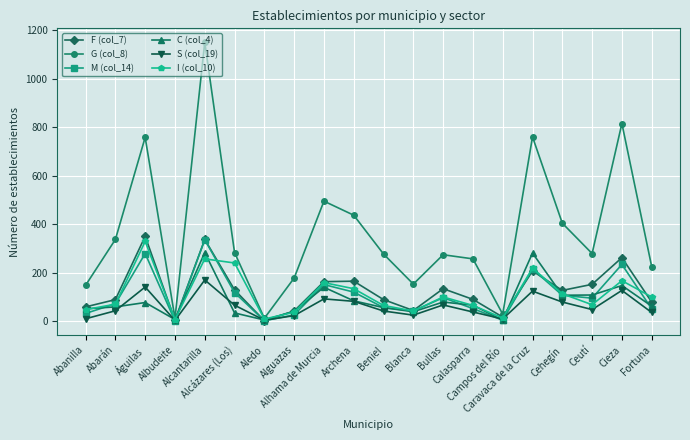

Which series has the widest spread of values?

G (col_8)